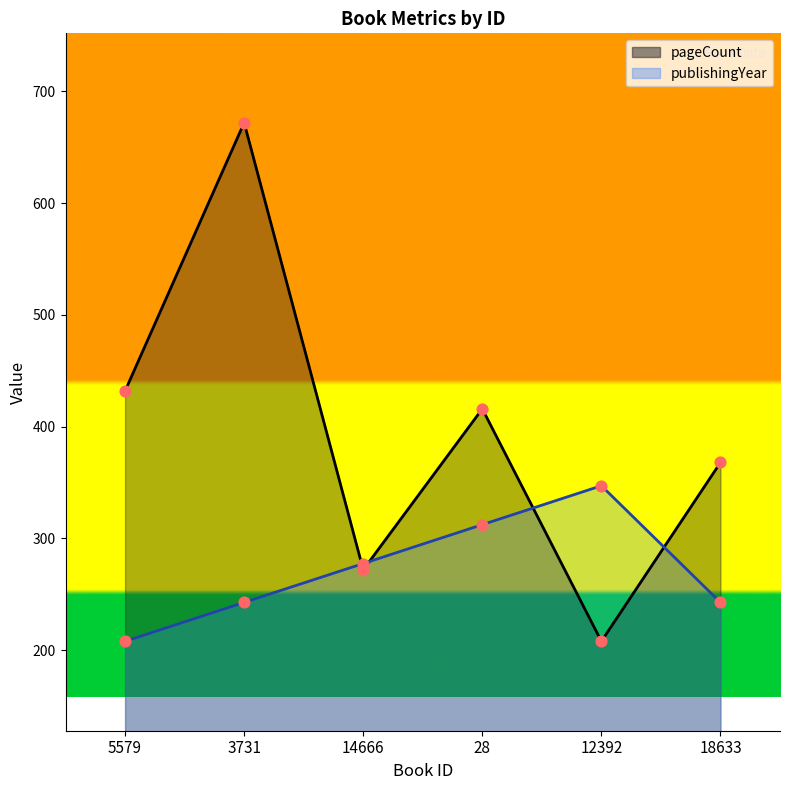

What is the total value across all series at 28?

728.4